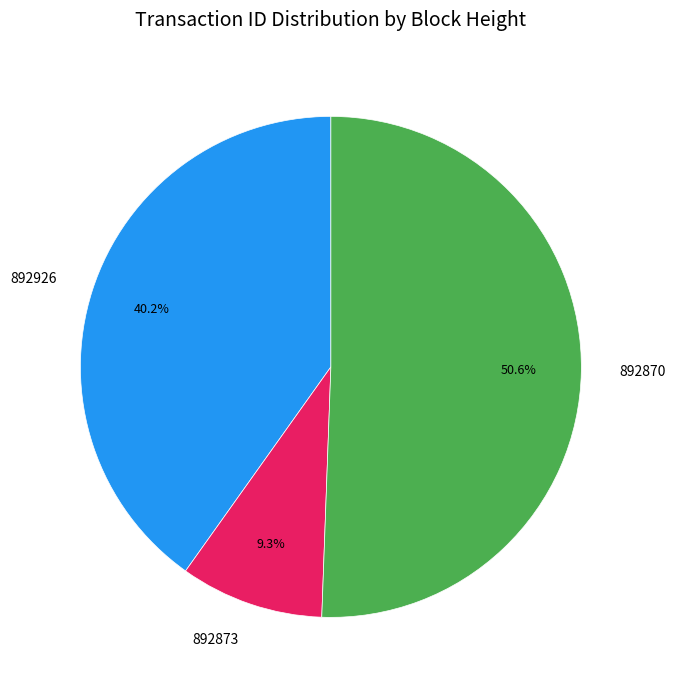

Rank the categories by value from highest to lowest.

892870, 892926, 892873